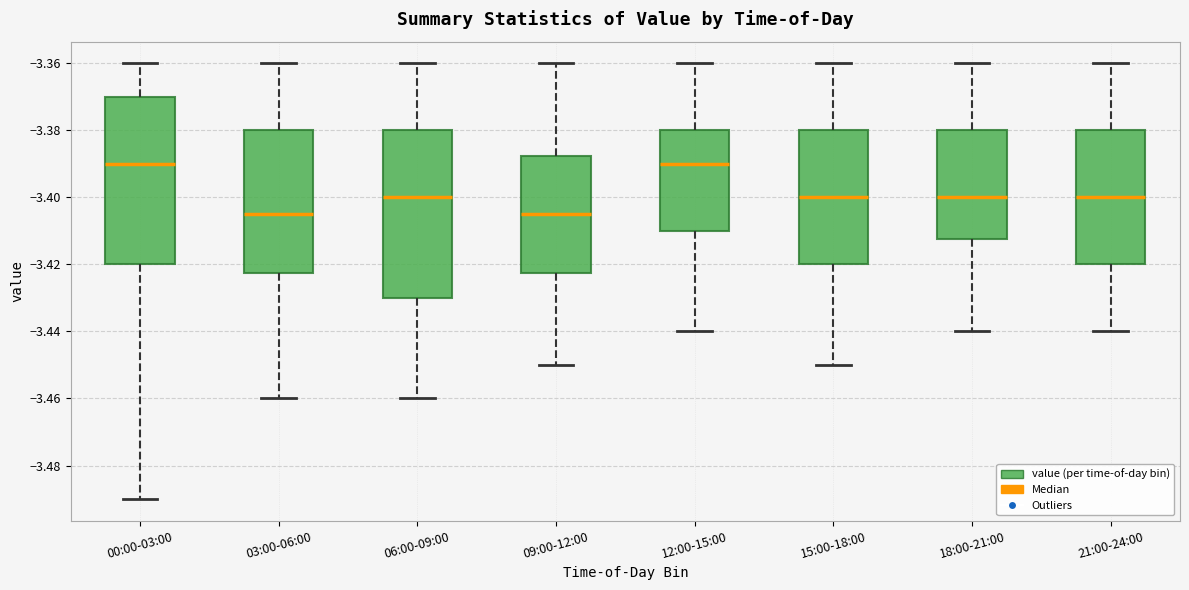

Reading left to right, transcribe this box plot: for each box, give where its median line is, the range the box spans, and where its two whiskers end, as read against the y-axis. The values are not printed on the chart, so give them approximately, as read against the axis.

00:00-03:00: median -3.390, box -3.420 to -3.370, whiskers -3.490 to -3.360
03:00-06:00: median -3.404, box -3.422 to -3.380, whiskers -3.460 to -3.360
06:00-09:00: median -3.400, box -3.430 to -3.380, whiskers -3.460 to -3.360
09:00-12:00: median -3.404, box -3.422 to -3.388, whiskers -3.450 to -3.360
12:00-15:00: median -3.390, box -3.410 to -3.380, whiskers -3.440 to -3.360
15:00-18:00: median -3.400, box -3.420 to -3.380, whiskers -3.450 to -3.360
18:00-21:00: median -3.400, box -3.412 to -3.380, whiskers -3.440 to -3.360
21:00-24:00: median -3.400, box -3.420 to -3.380, whiskers -3.440 to -3.360